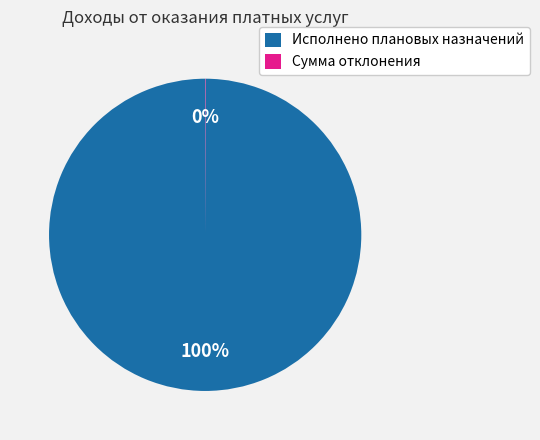

Which slice is the largest?

Исполнено плановых назначений